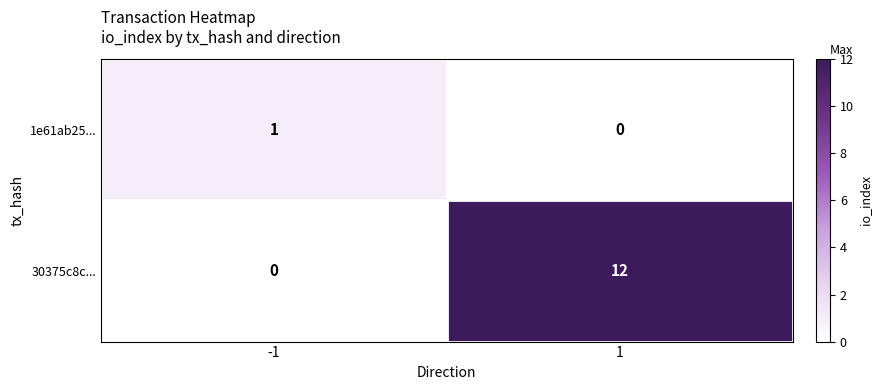

What is the sum of the 30375c8c... values at -1 and 1?

12